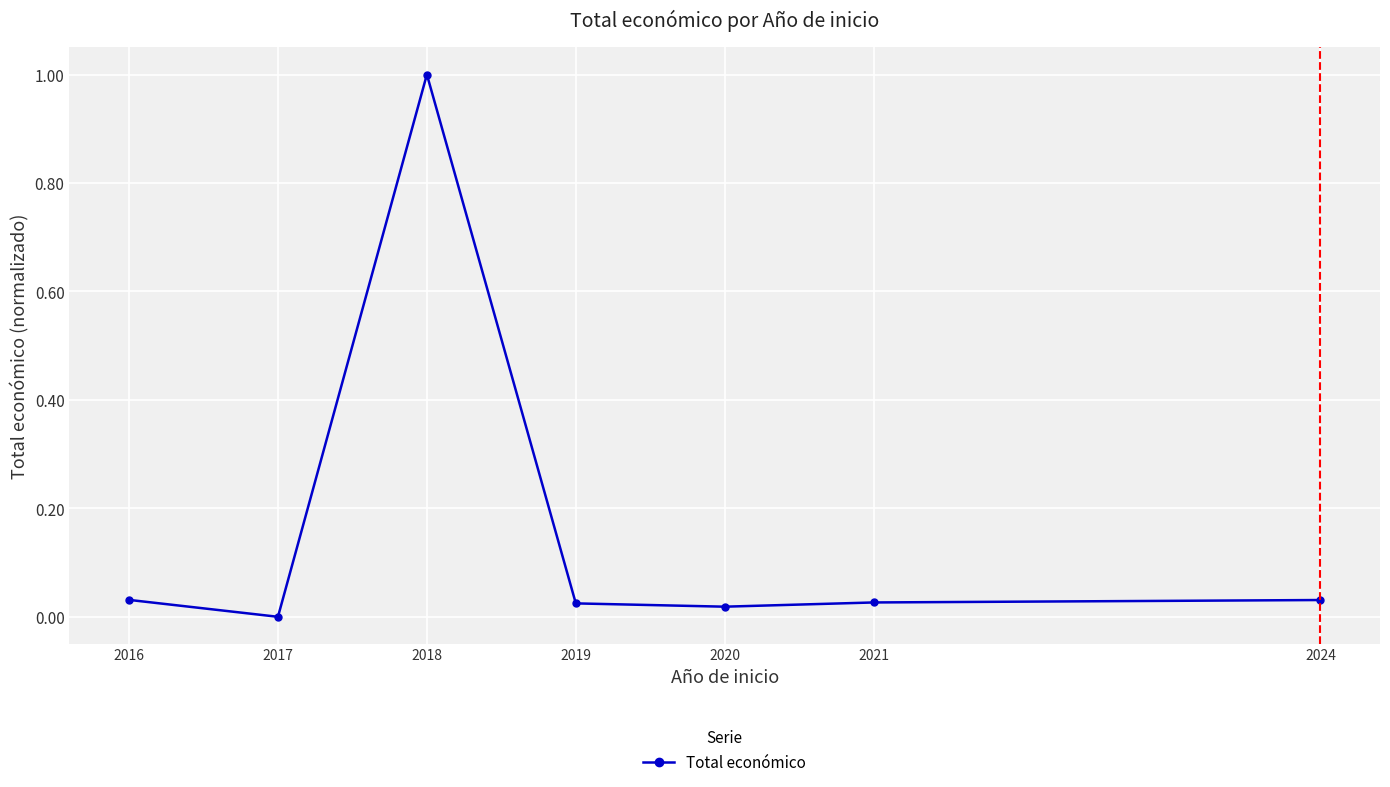

Is this an area chart (filled region under the line)?

No